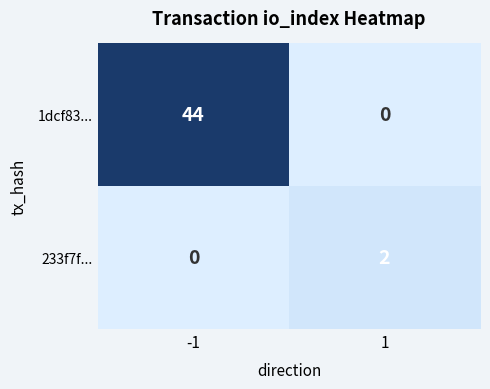

What is the sum of the 1dcf83... values at 1 and -1?

44